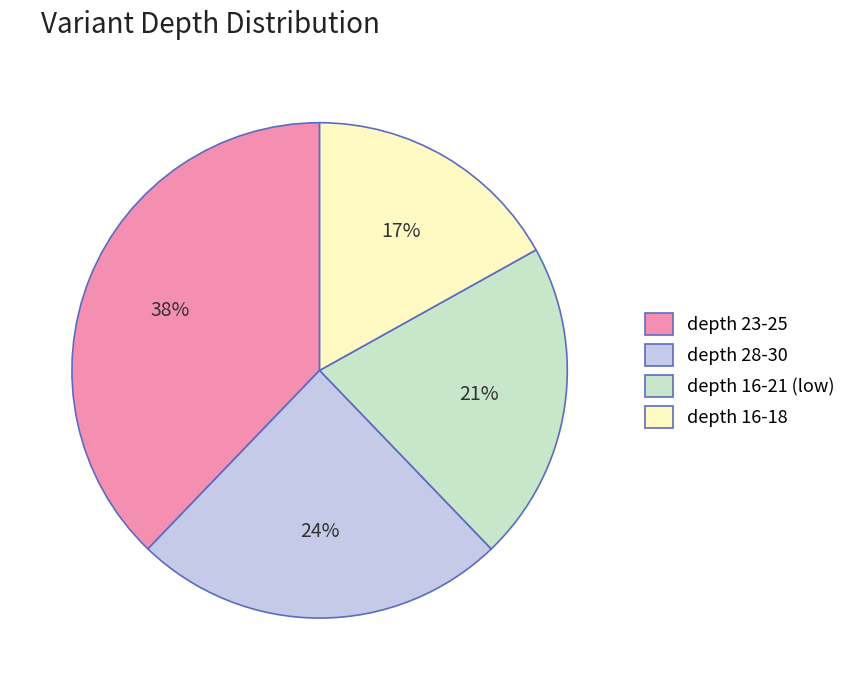

Do depth 16-18 and depth 28-30 together represent more than half of the pie?

No